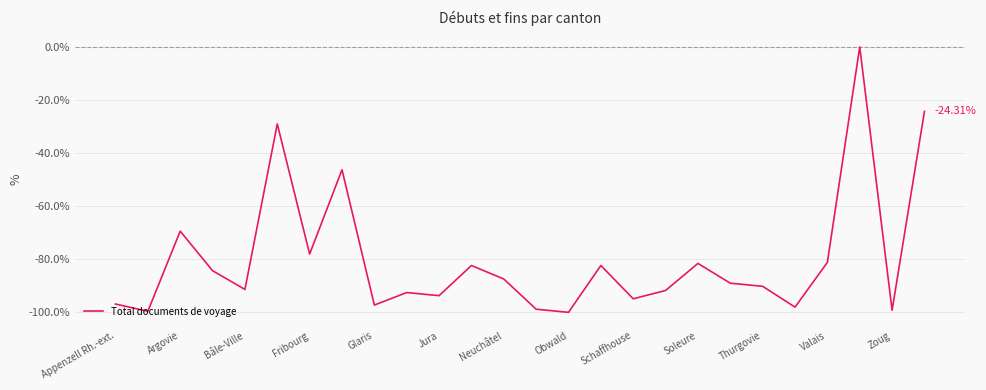

What is the difference between the maximum and minimum values?

100.0